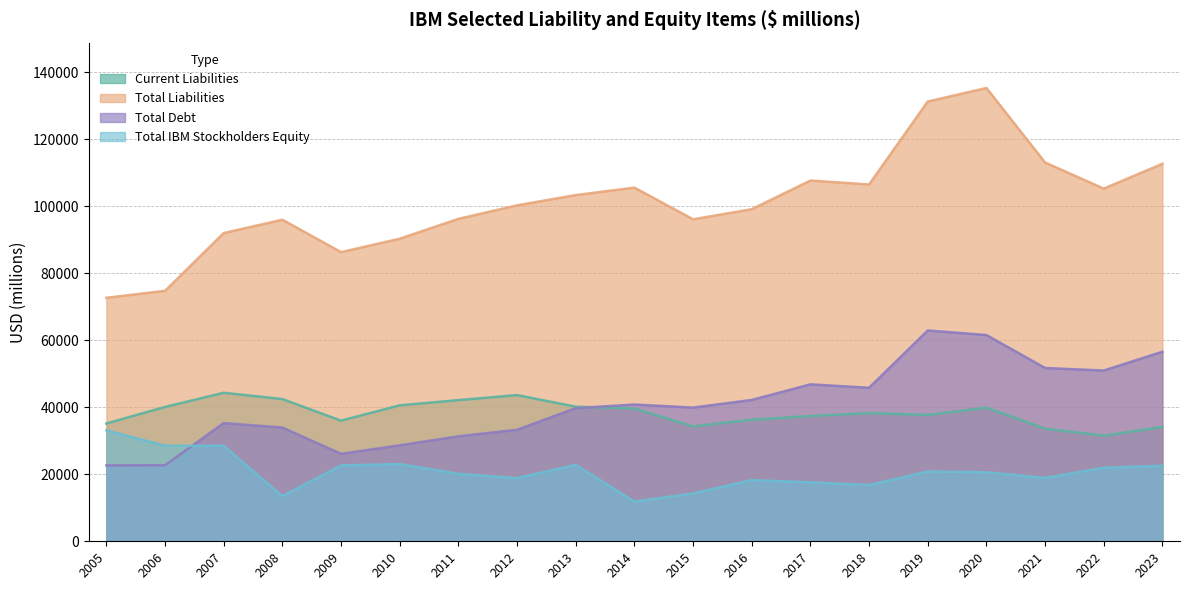

How many lines are shown in the chart?

4